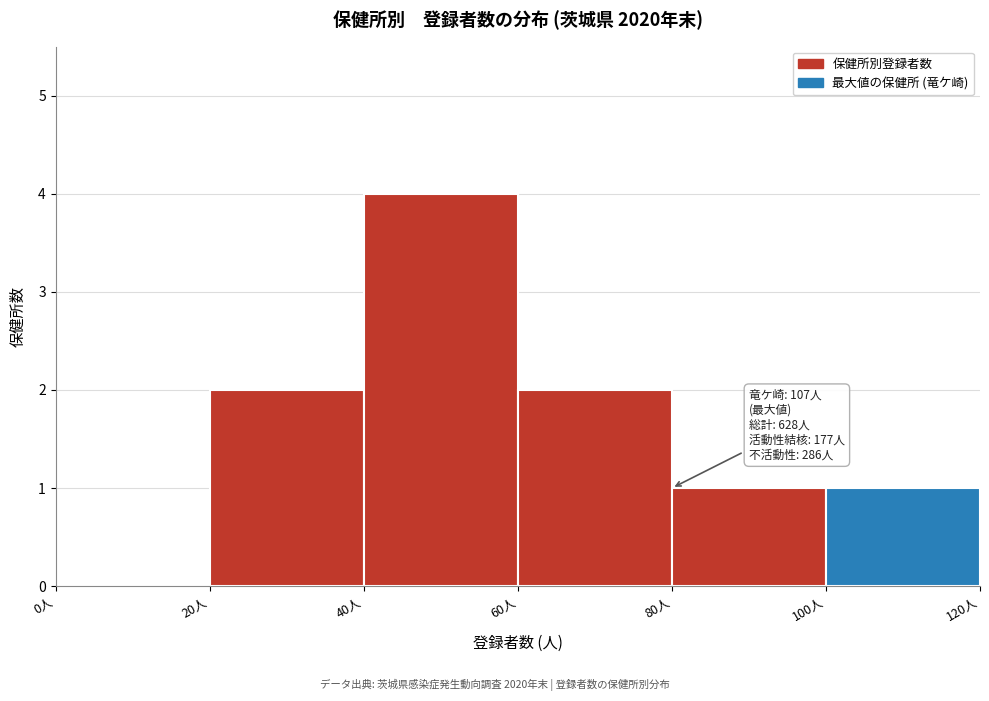

Over which range of the x-axis is the bar tallest?

40 to 60